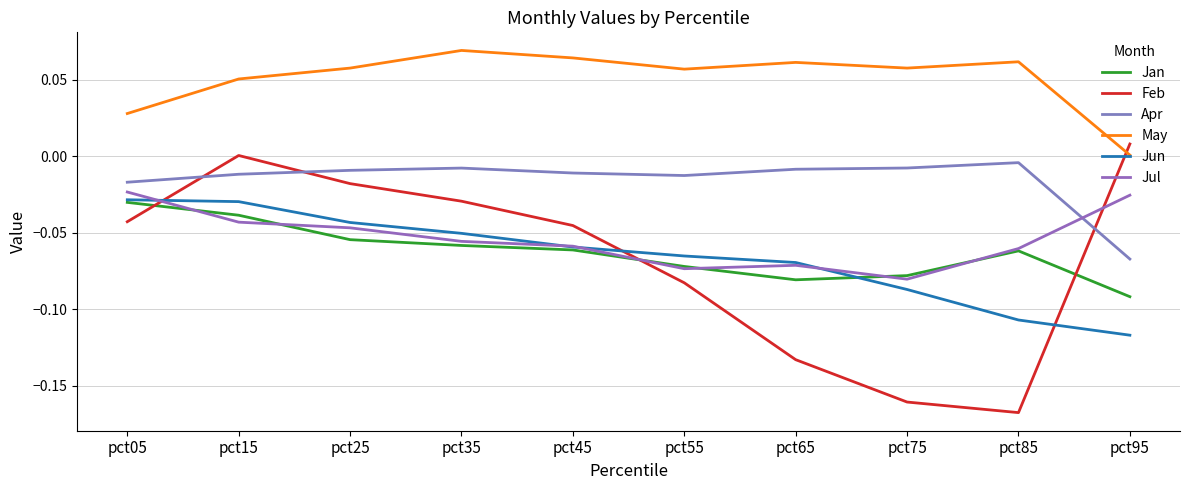

True or false: Jan and Apr intersect in this chart.

False